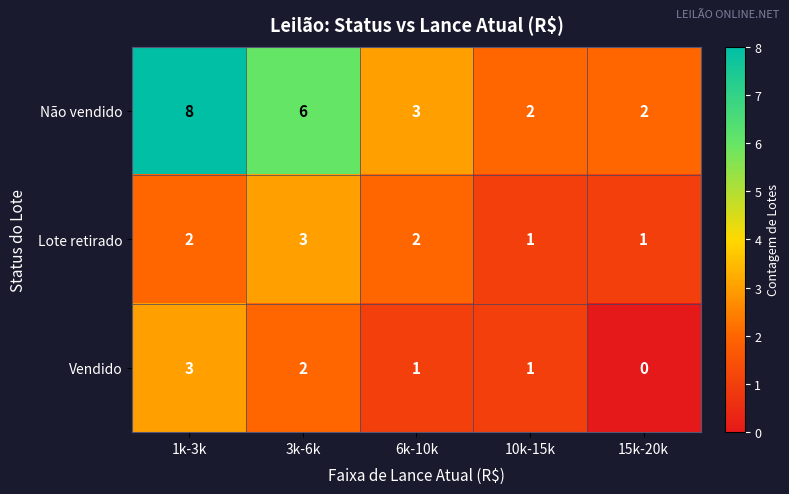

At how many categories does at least one series exceed 5?

2